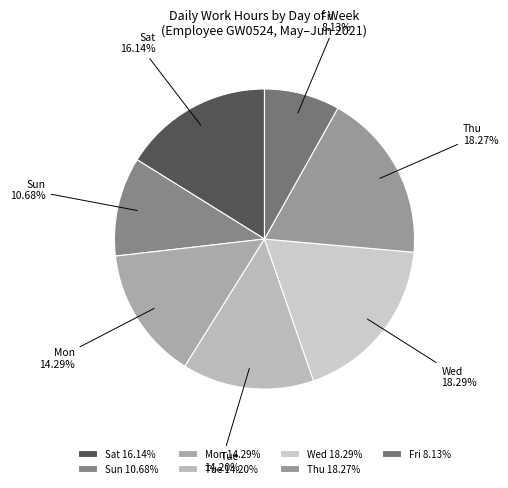

Does Mon account for over 50% of the chart?

No